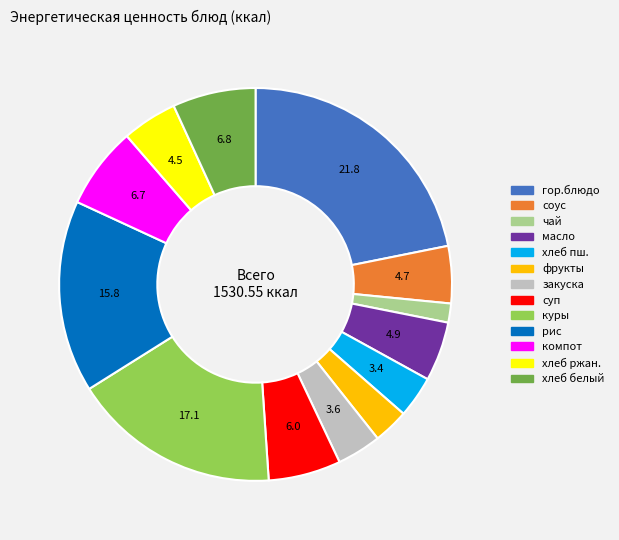

Does any single category account for the majority?

No